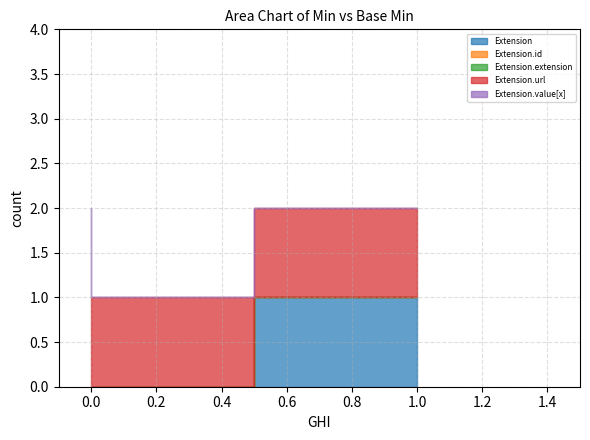

Reading left to right, extract all data points from this chart.

Extension: 0=0	0=0	0=0	1=1	1=1
Extension.id: 0=0	0=0	0=0	1=0	1=0
Extension.extension: 0=0	0=0	0=0	1=0	1=0
Extension.url: 0=1	0=1	0=1	1=1	1=1
Extension.value[x]: 0=1	0=0	0=0	1=0	1=0